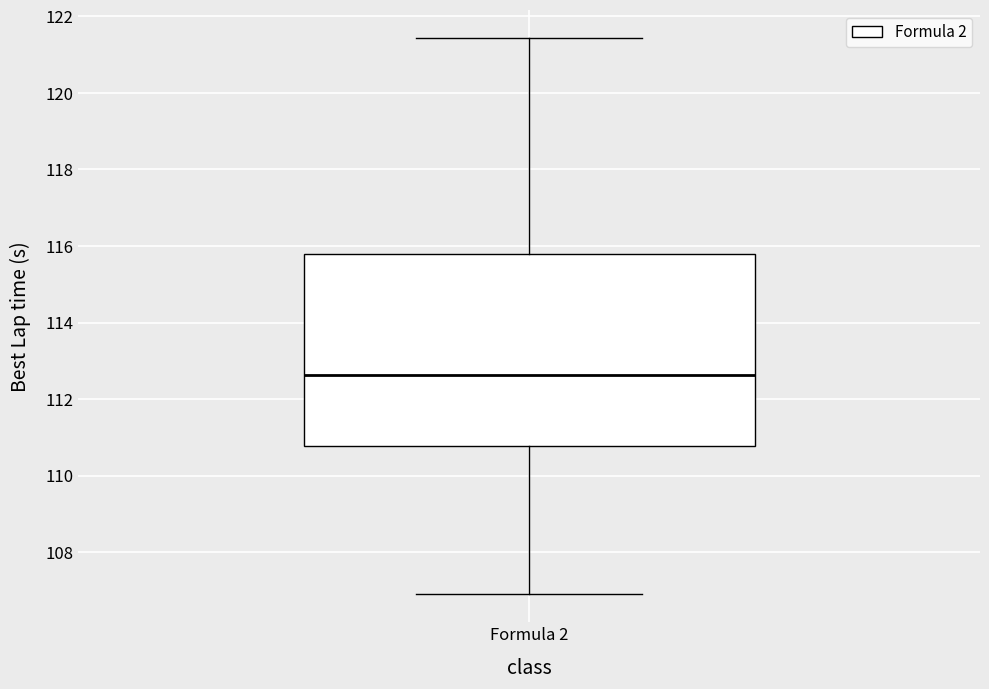

Transcribe this box plot: give where the median line is, the range the box spans, and where the two whiskers end, as read against the y-axis. The values are not printed on the chart, so give them approximately, as read against the axis.

median 112.6, box 110.8 to 115.8, whiskers 106.8 to 121.4